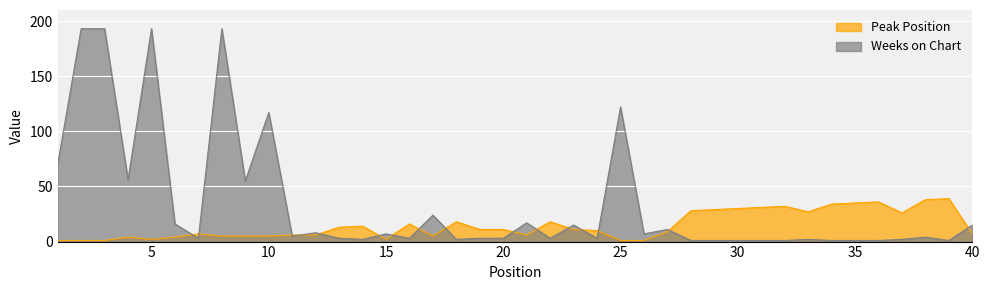

How many lines are shown in the chart?

2